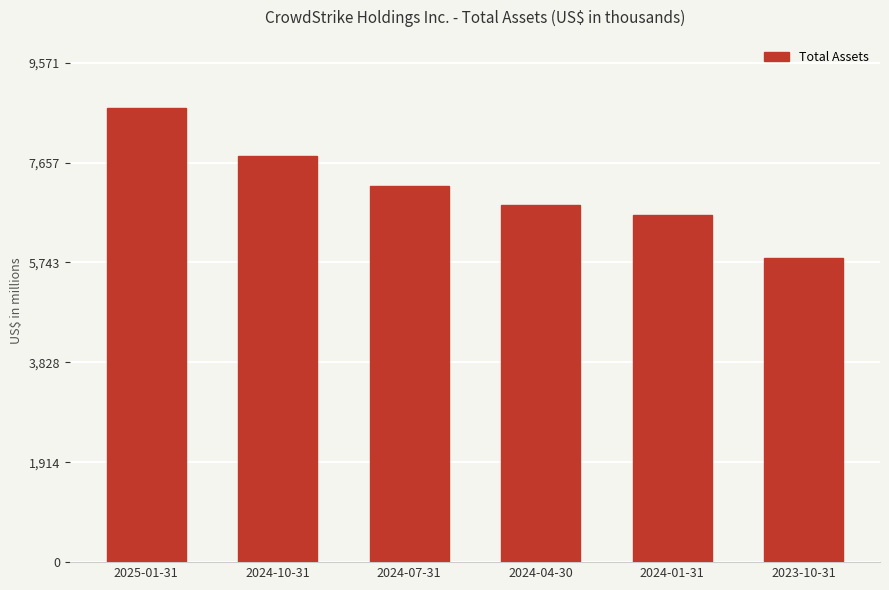

Are the bars horizontal?

No